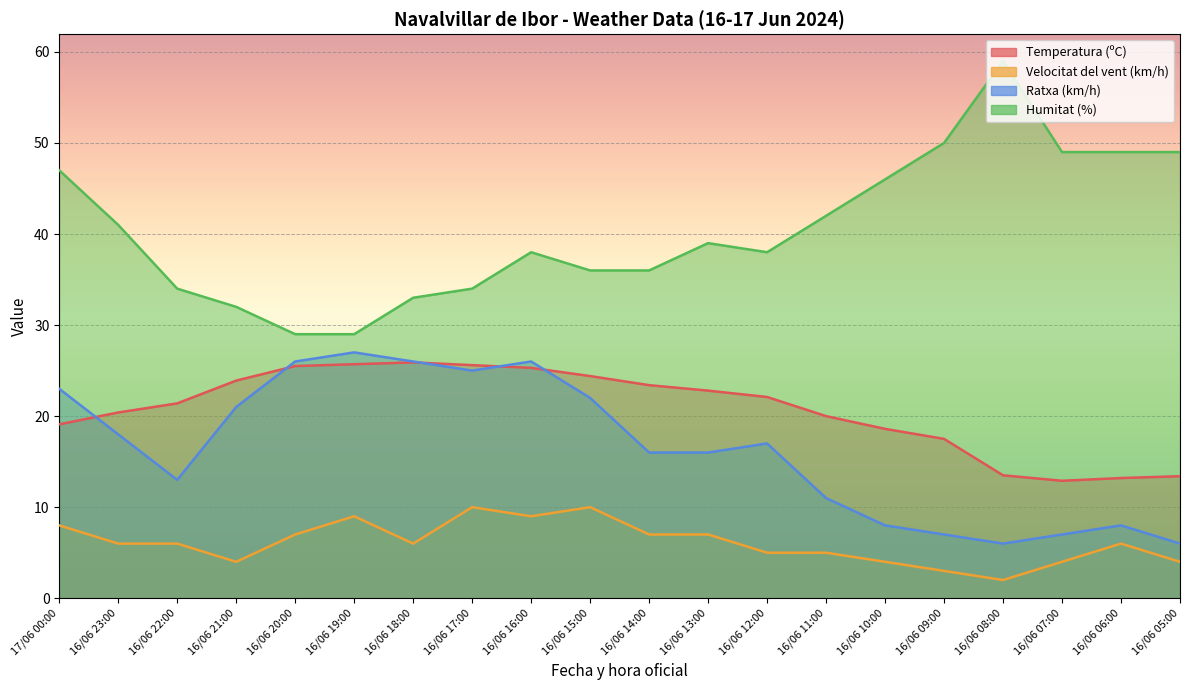

Which series ends up on top after the final intersection of Temperatura (ºC) and Ratxa (km/h)?

Temperatura (ºC)